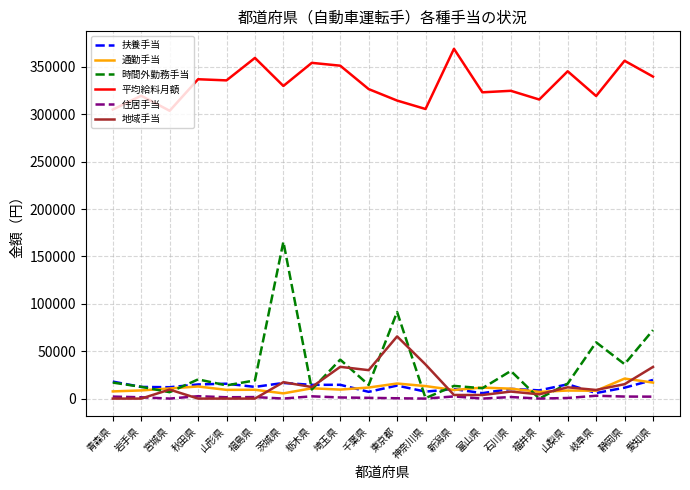

Is the value of 住居手当 at 福井県 greater than the value of 時間外勤務手当 at 千葉県?

No